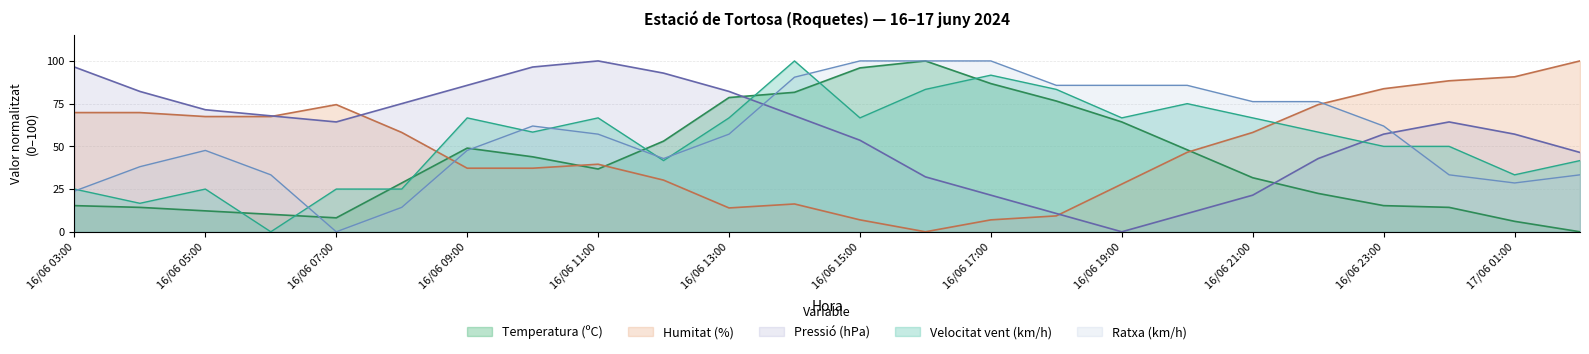

The value of Velocitat del vent (km/h) at 16/06 09:00 is 109.6. True or false?

False